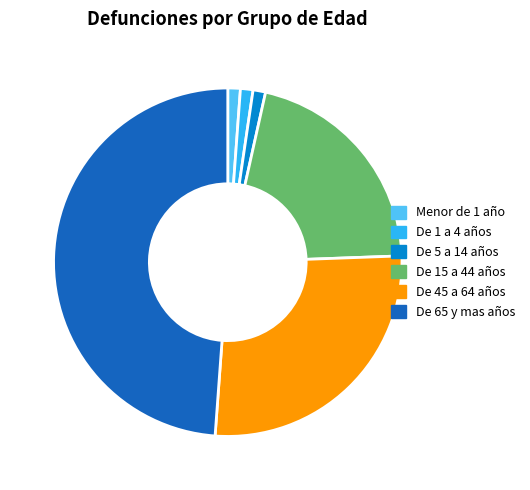

The De 15 a 44 años slice represents 21% of the pie. True or false?

True